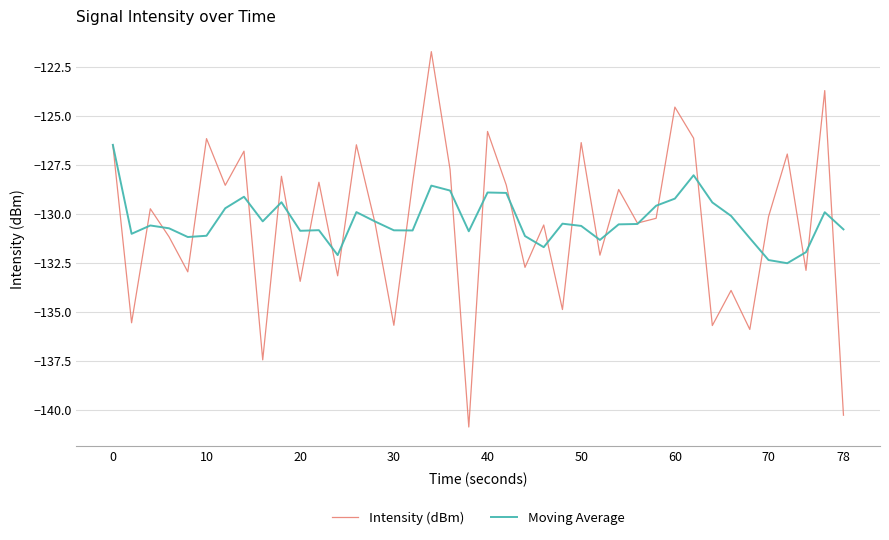

Which series has the largest range (max minus min)?

Intensity (dBm)